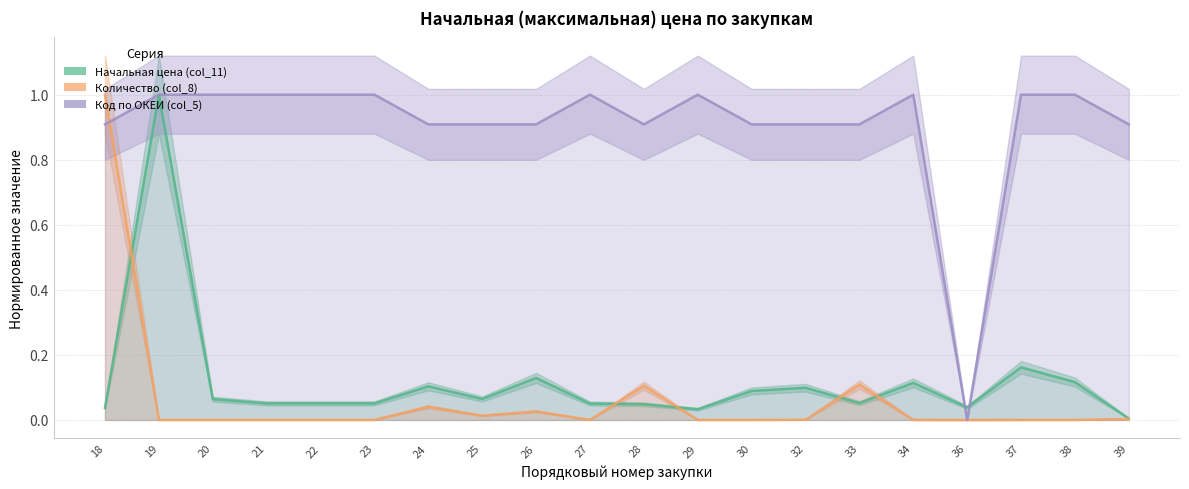

List the series in order of their peak value, highest first.

Начальная цена (col_11), Количество (col_8), Код по ОКЕИ (col_5)